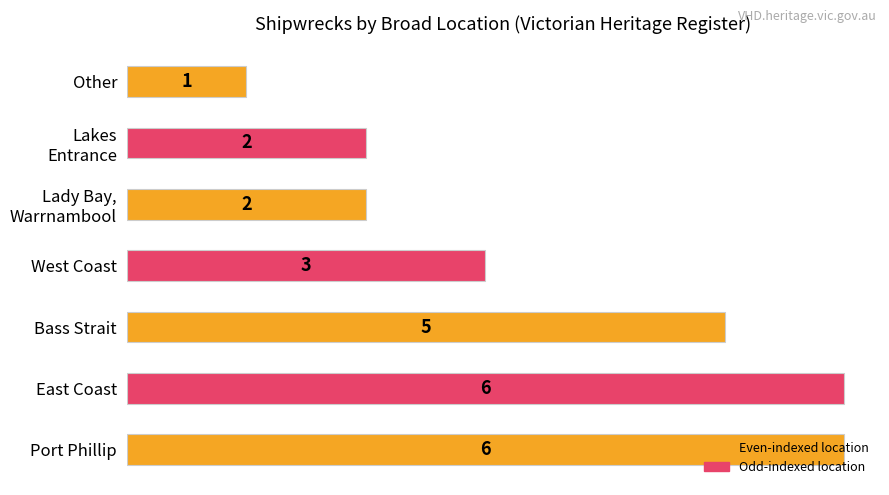

What is the average value?

4